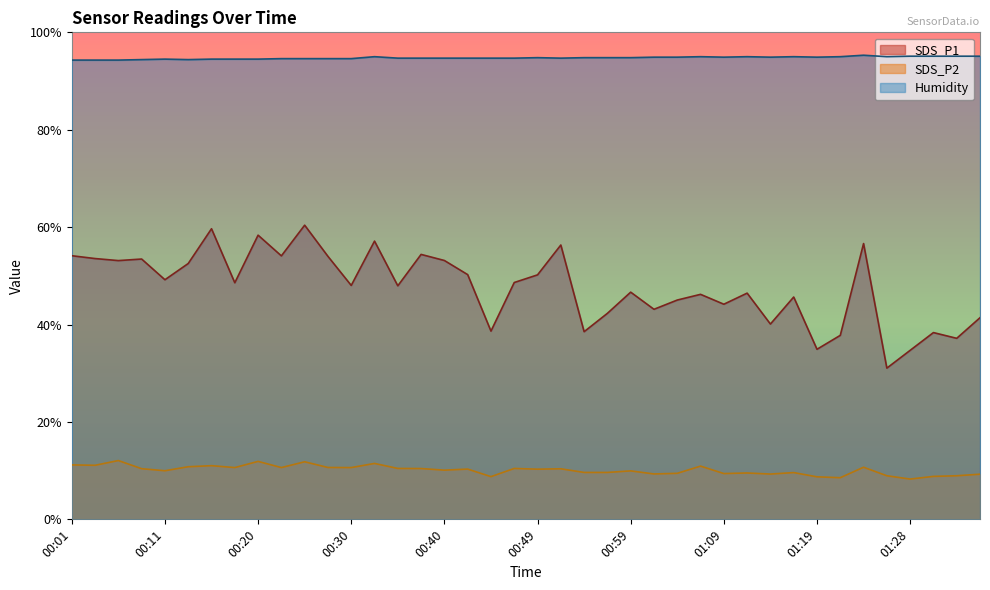

Where is SDS_P1 nearest to the value 45?

01:04